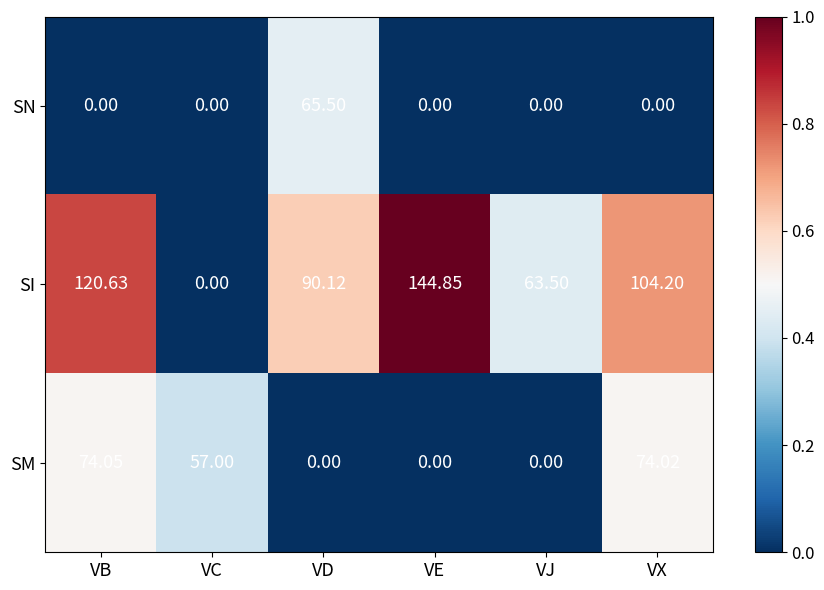

Count the number of categories in the chart.

6